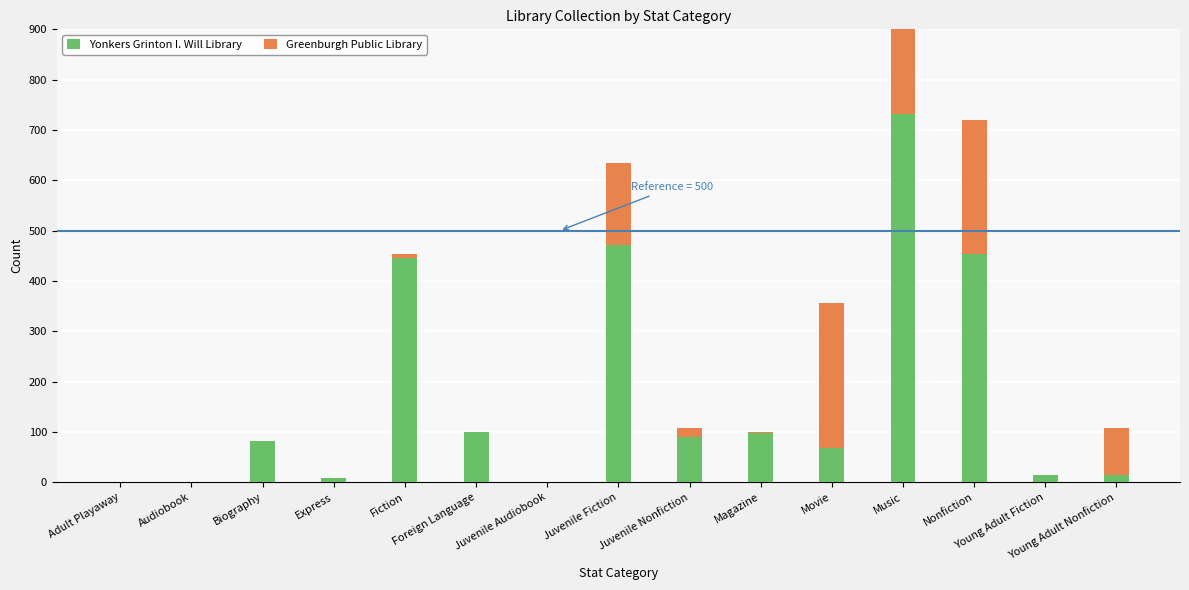

How many bars are there in each group?

2